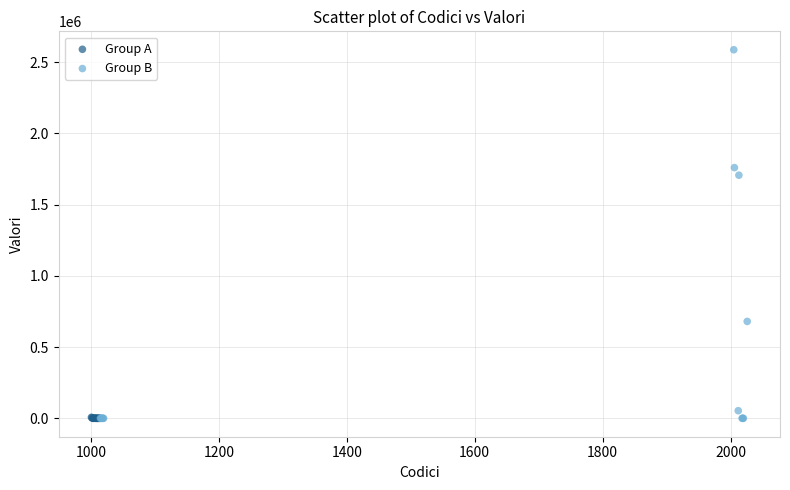

Which series contains the highest Y value?

Group B